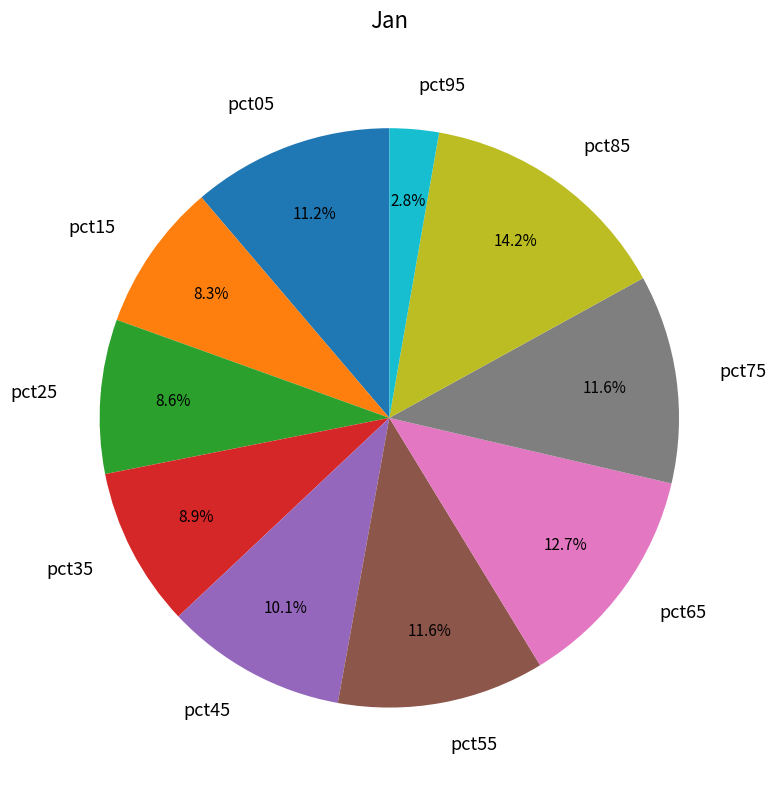

Combined, do pct75 and pct45 account for over 50%?

No